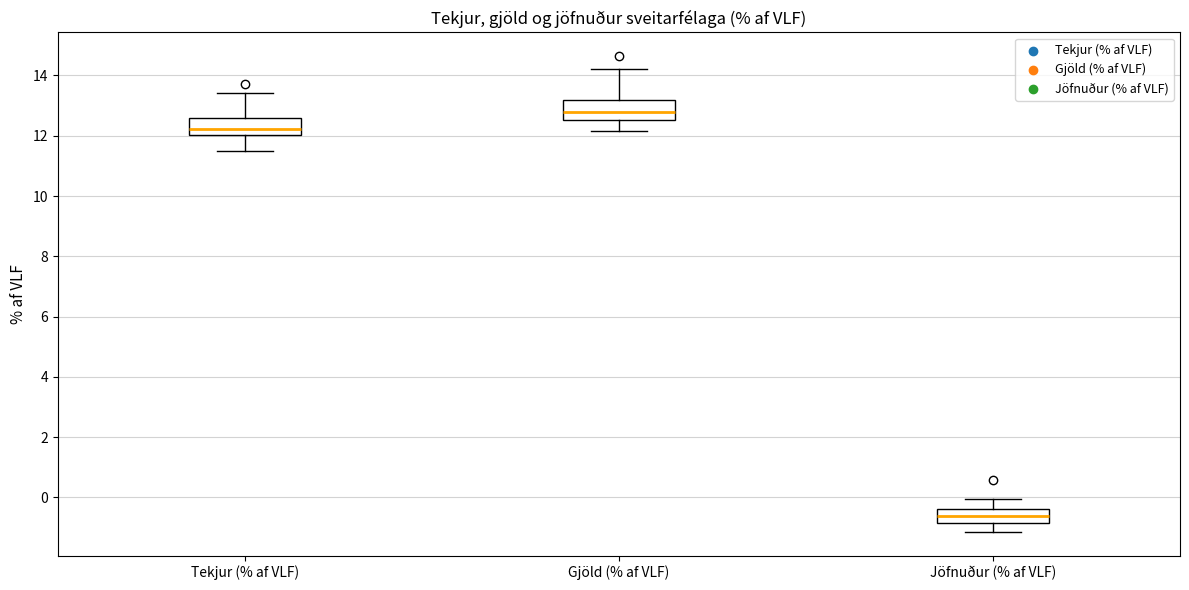

Reading left to right, read every box against the y-axis: the position of its median line, the range the box covers, and the ends of its whiskers. The values are not printed on the chart, so give them approximately, as read against the axis.

Tekjur (% af VLF): median 12.2, box 12.0 to 12.6, whiskers 11.4 to 13.4
Gjöld (% af VLF): median 12.8, box 12.6 to 13.2, whiskers 12.2 to 14.2
Jöfnuður (% af VLF): median -0.6, box -0.8 to -0.4, whiskers -1.2 to 0.0